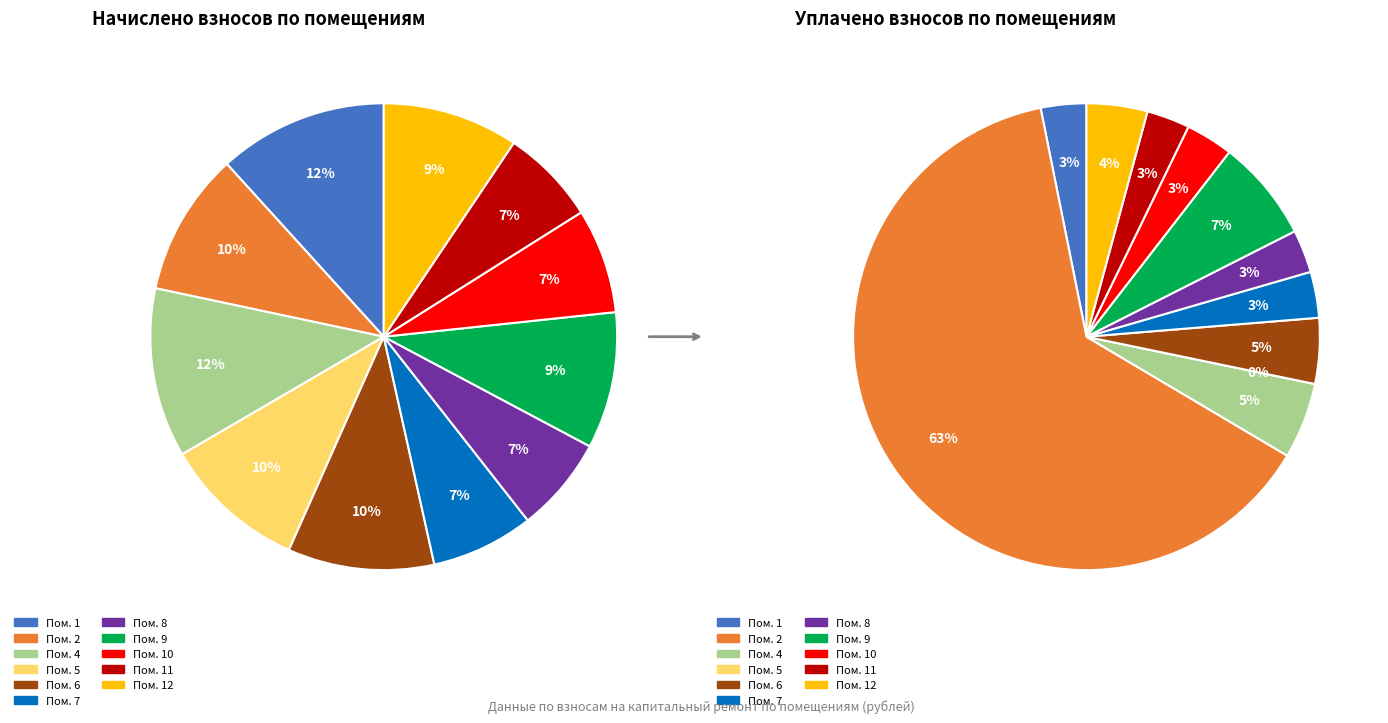

What portion of the pie excludes 11?

93.4%